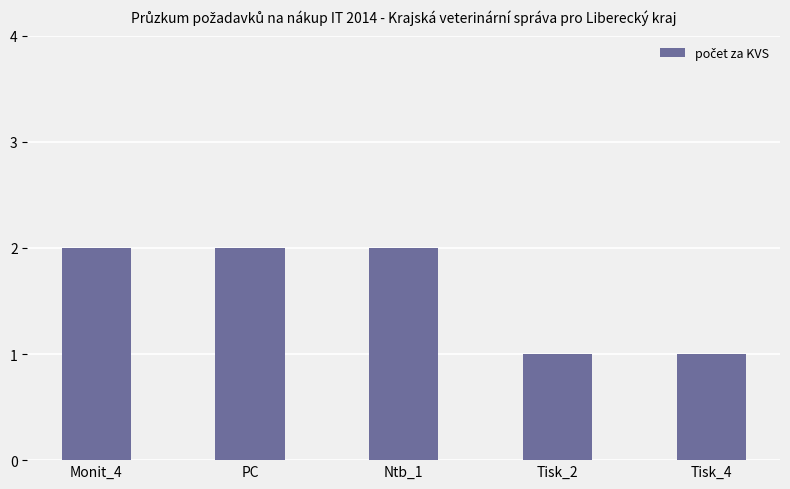

Does the chart contain any negative values?

No